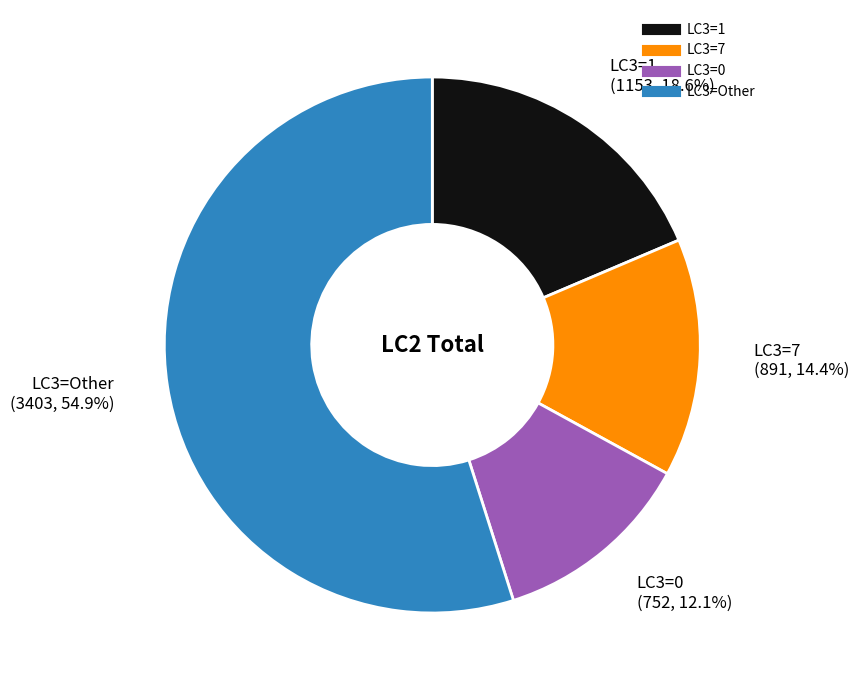

Is there a majority slice in this chart?

Yes